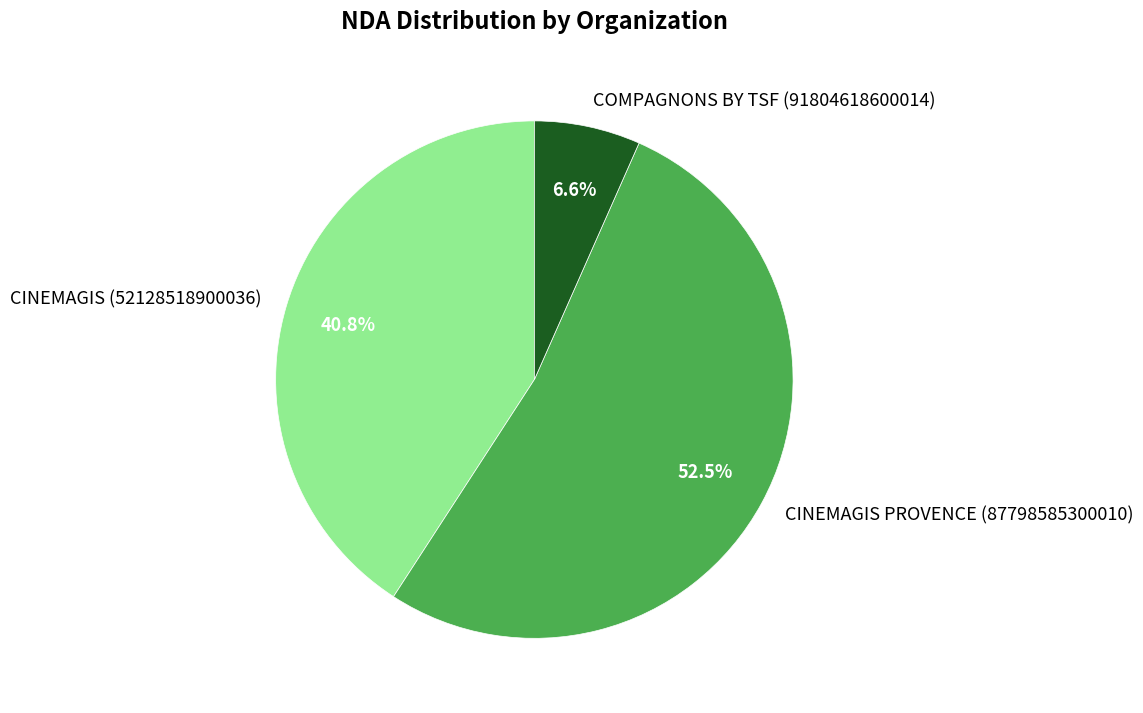

Approximately how many times larger is the value at COMPAGNONS BY TSF (91804618600014) compared to CINEMAGIS (52128518900036)?

0.2